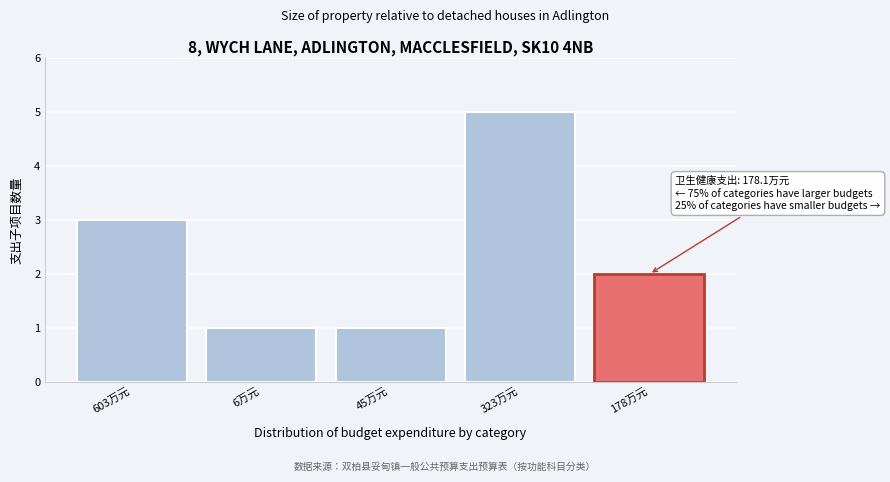

Reading left to right, transcribe all the data shown in this chart.

3	1	1	5	2